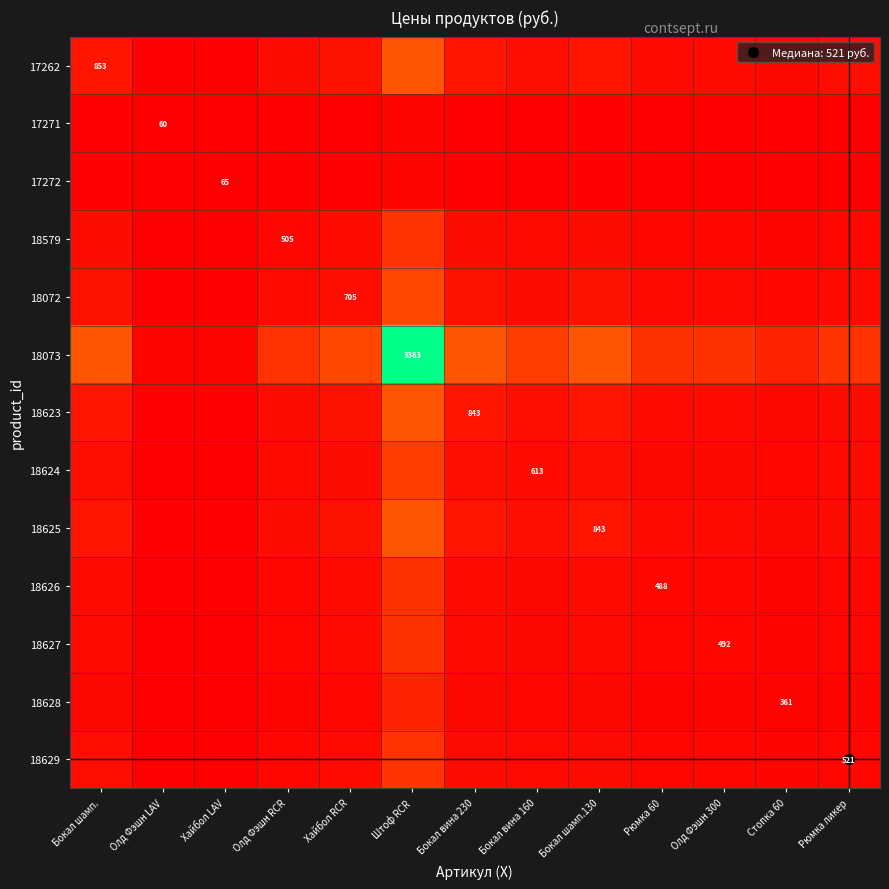

Which series has the largest total across all categories?

18073